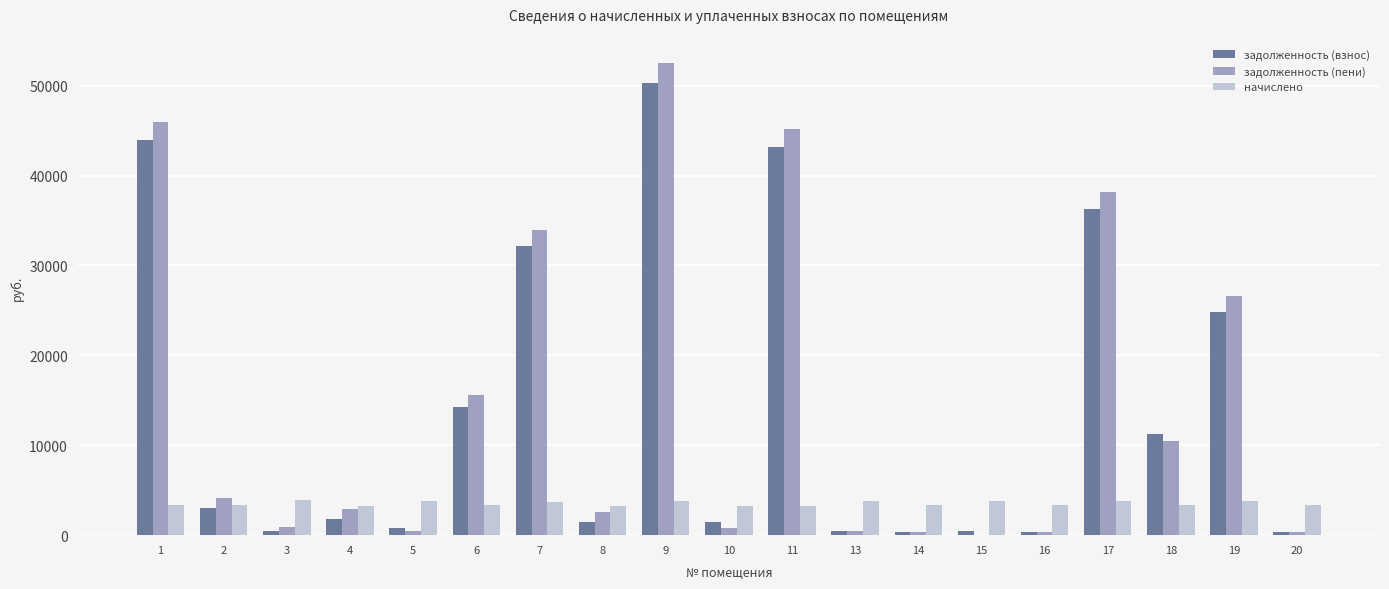

Is the value of задолженность (взнос) at 9 greater than the value of начислено at 18?

Yes